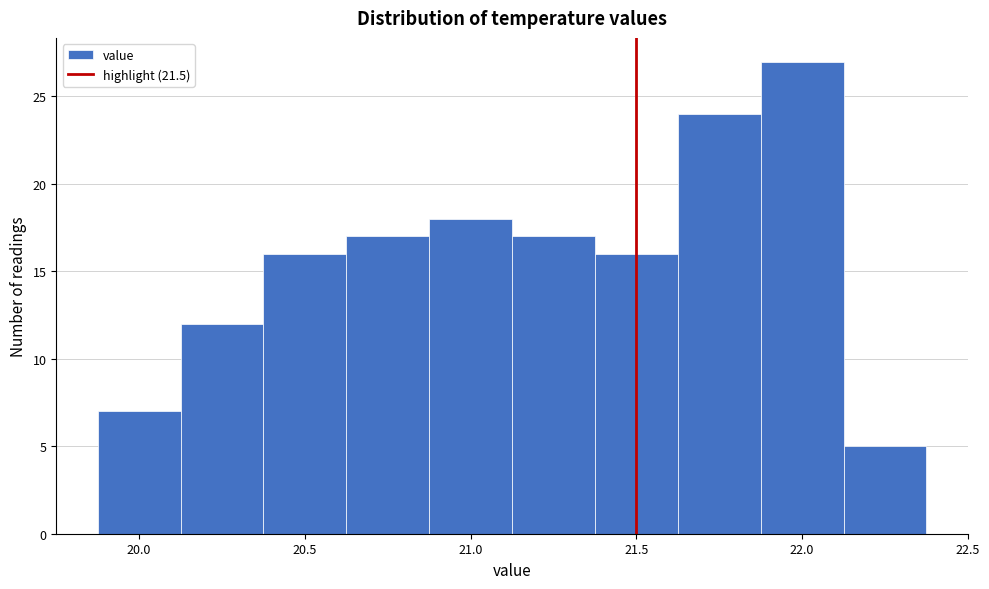

How tall is the bar that spans 20.125 to 20.375 on the x-axis? Neither the bar edges nor the heights are printed on the chart, so give them approximately, as read against the axes.

12